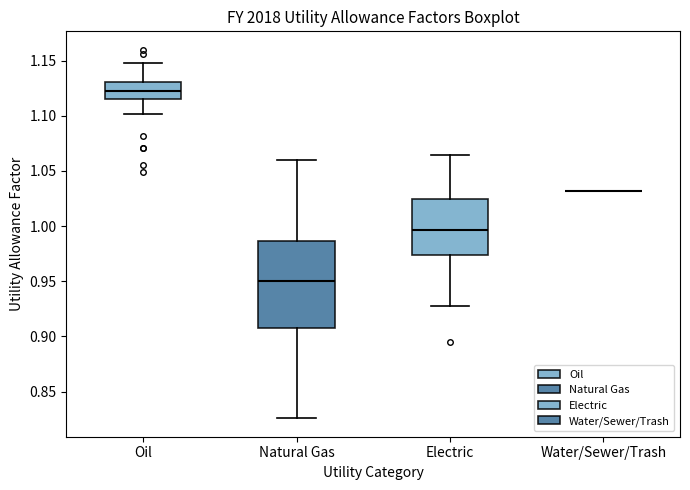

Reading left to right, read every box against the y-axis: the position of its median line, the range the box covers, and the ends of its whiskers. The values are not printed on the chart, so give them approximately, as read against the axis.

Oil: median 1.120, box 1.115 to 1.130, whiskers 1.100 to 1.150
Natural Gas: median 0.950, box 0.910 to 0.985, whiskers 0.825 to 1.060
Electric: median 0.995, box 0.975 to 1.025, whiskers 0.930 to 1.065
Water/Sewer/Trash: box collapsed to a line at 1.030, whiskers 1.030 to 1.030